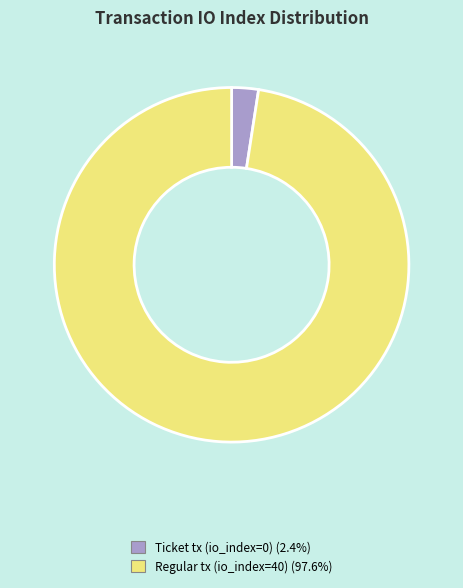

How many slices are in this pie chart?

2